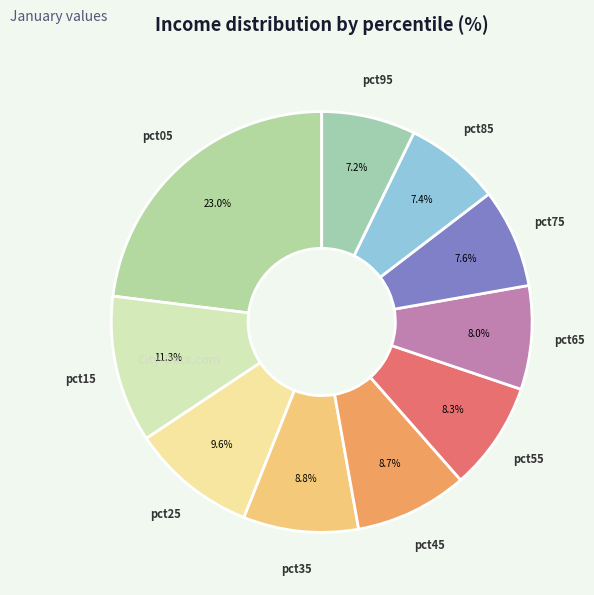

Count the number of slices in the pie.

10